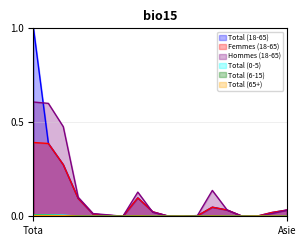

True or false: Hommes (18-65) and Femmes (18-65) cross at least once.

True